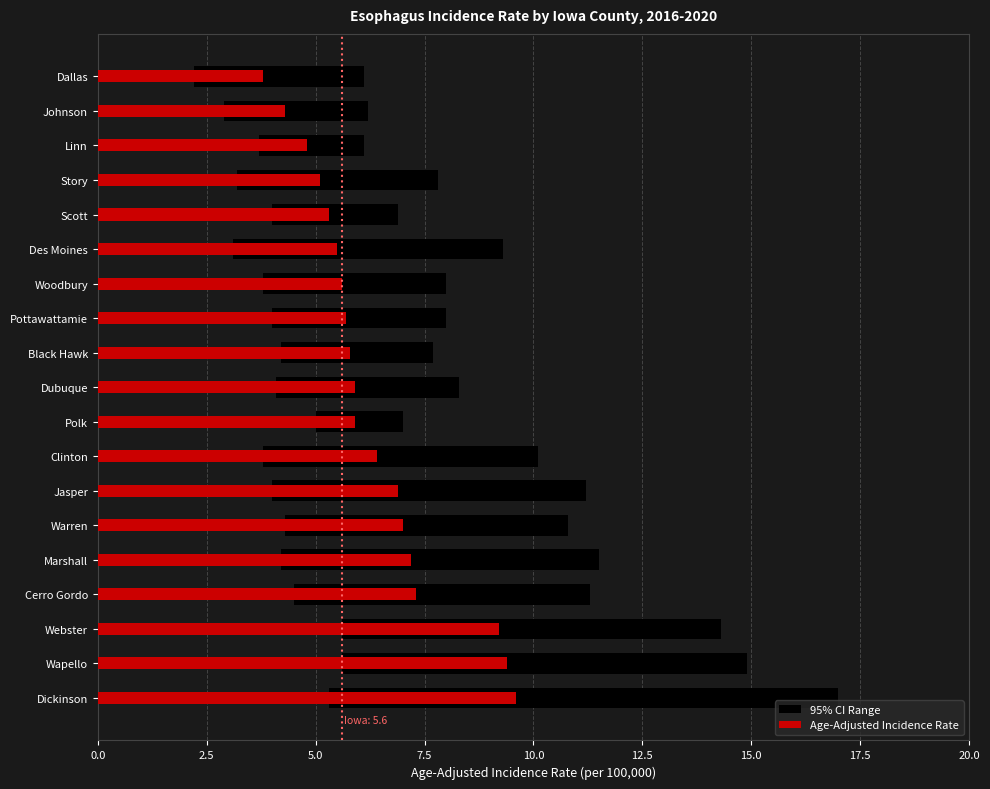

At which label does Age-Adjusted Incidence Rate first exceed 5?

Story